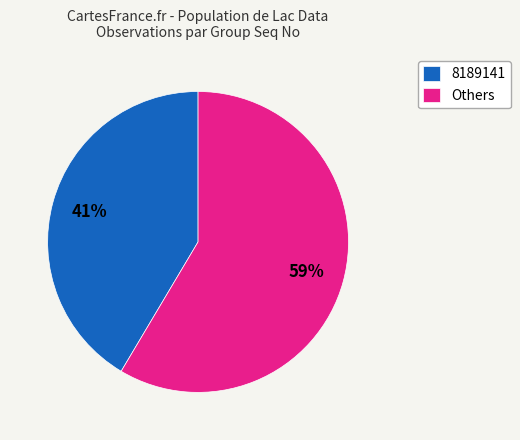

Is it true that 8189141 is 27% of the pie?

False